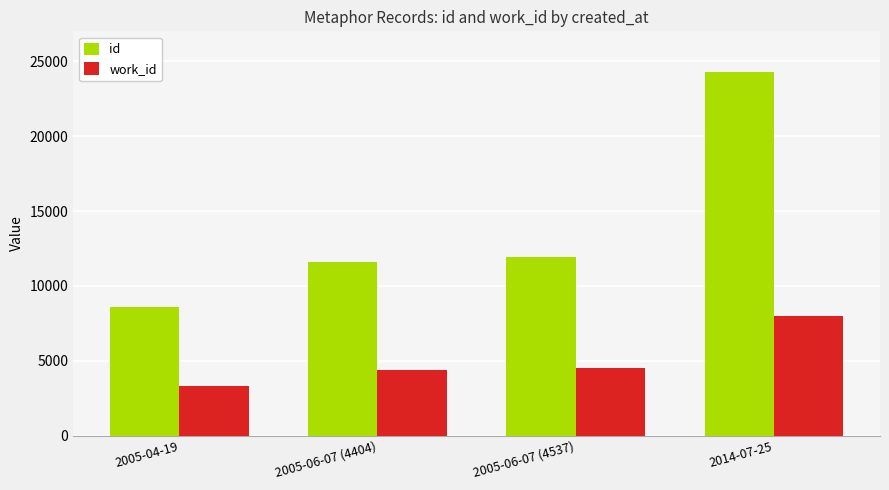

What is the smallest value displayed?

3304